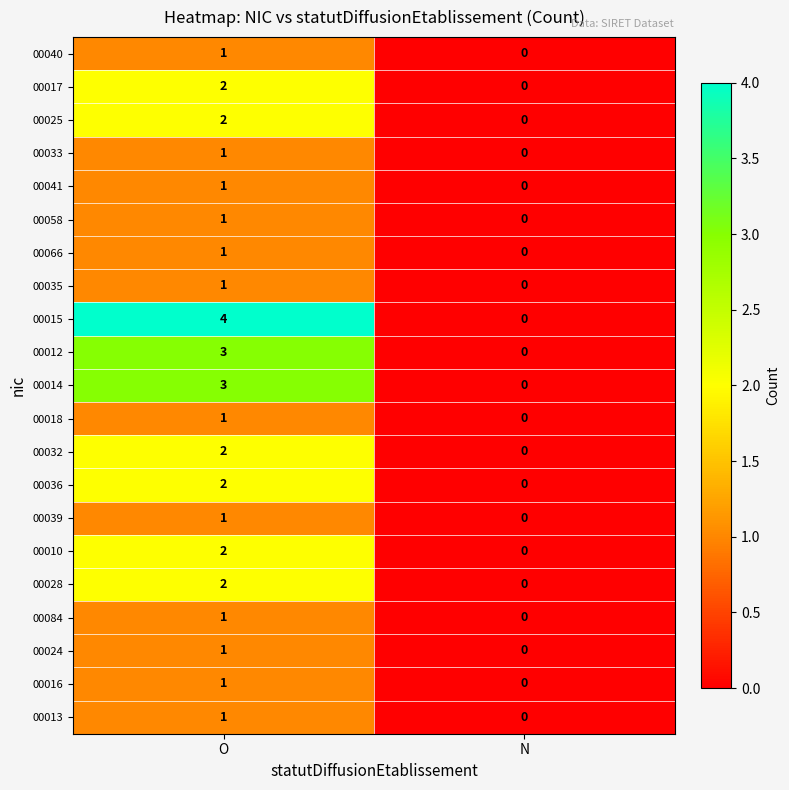

The value of 00010 at N is 1. True or false?

False